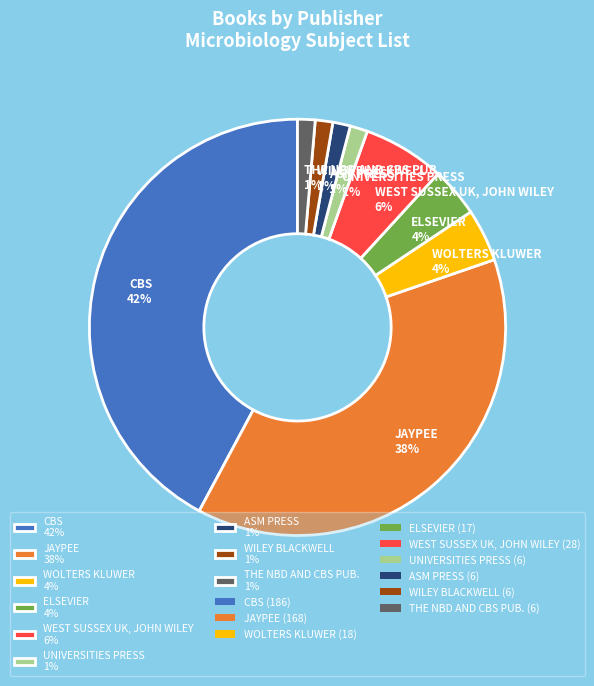

To the nearest percent, what portion does WEST SUSSEX UK, JOHN WILEY represent?

6%